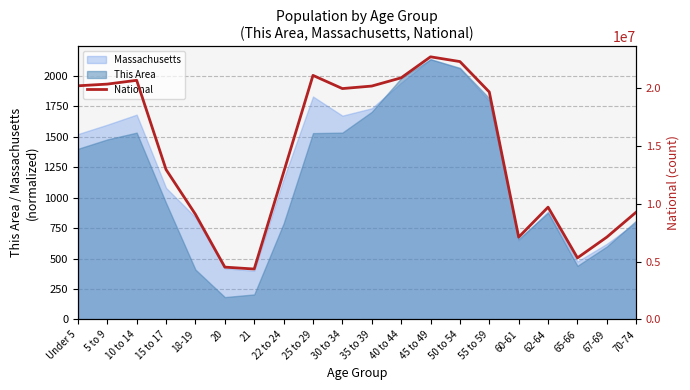

The value of This Area at 20 is 81.4. True or false?

False